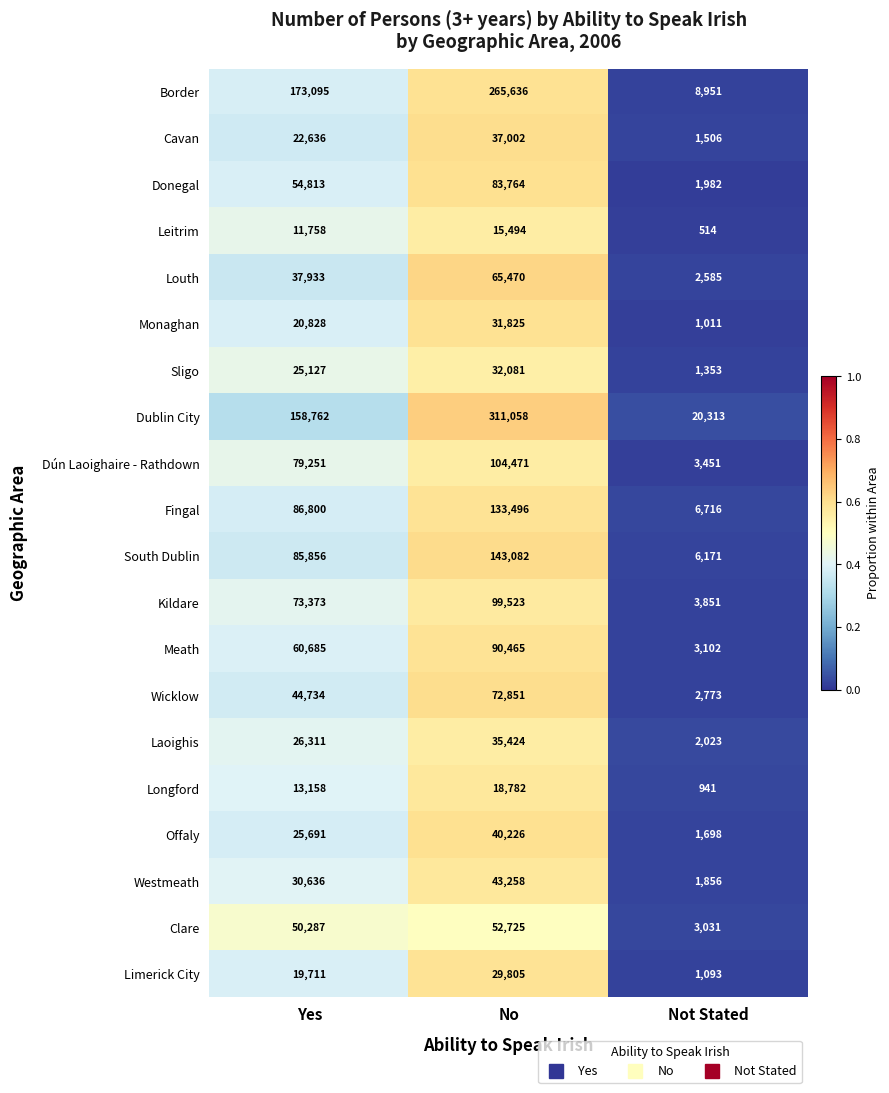

Which series changed the most between Yes and Not Stated?

Border